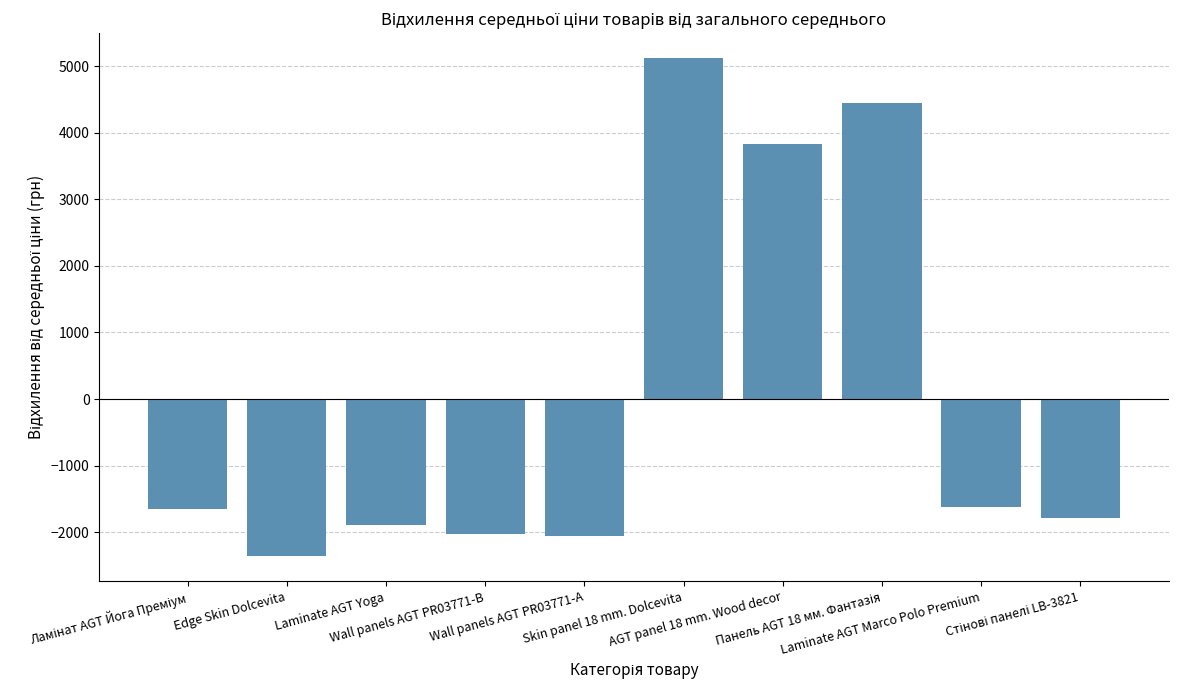

What is the minimum value shown in the chart?

-2361.5